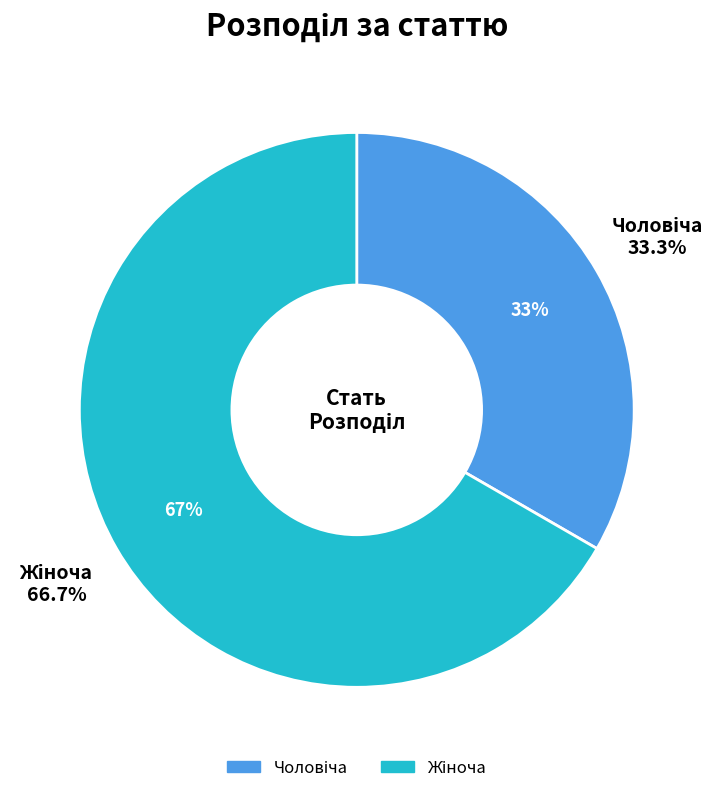

To the nearest percent, what is the difference between the Чоловіча and Жіноча slice percentages?

33%